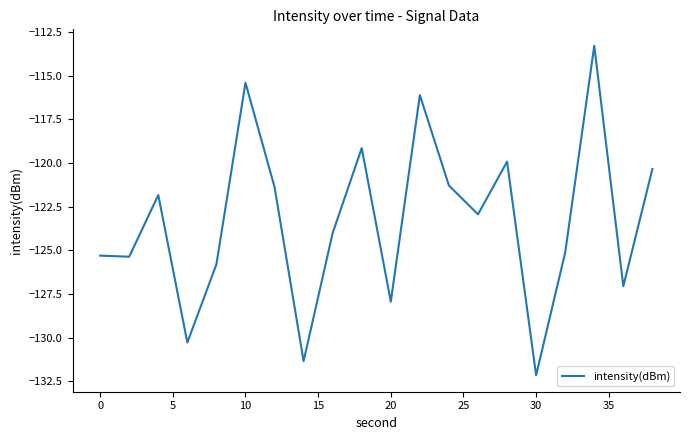

What is the minimum value shown in the chart?

-132.1